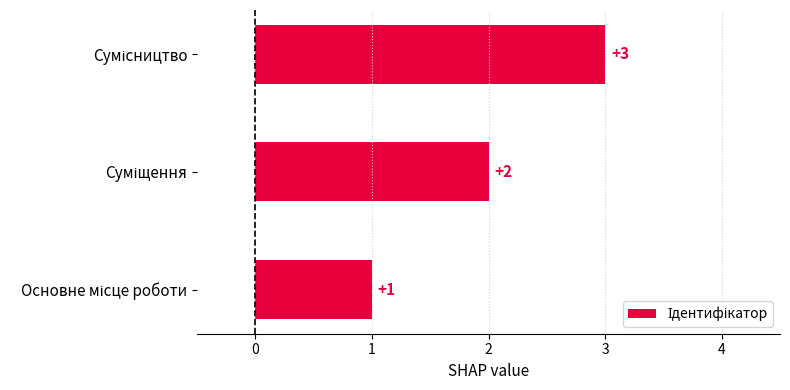

How many values are between 1 and 3?

3